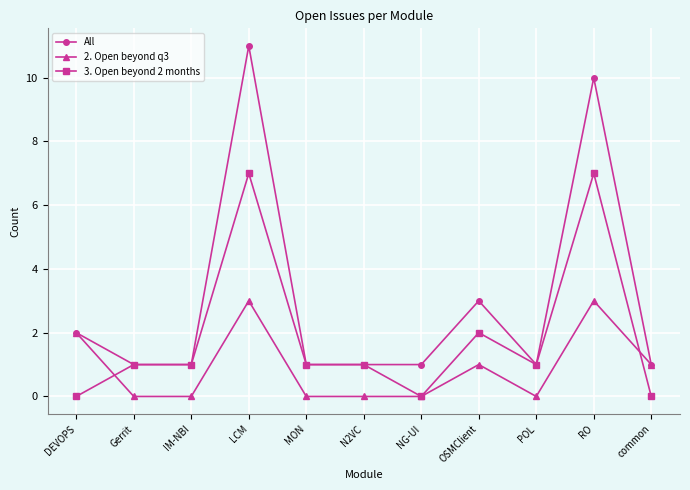

The value of 3. Open beyond 2 months at DEVOPS is 5. True or false?

False